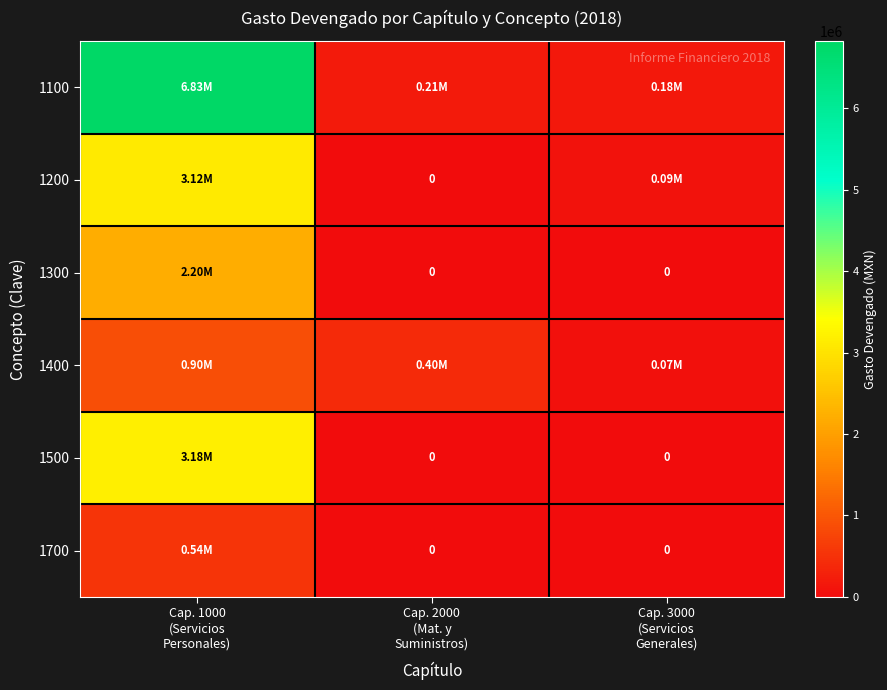

True or false: 1500 has a value of 3183379.9 at Cap. 1000 (Servicios Personales).

True